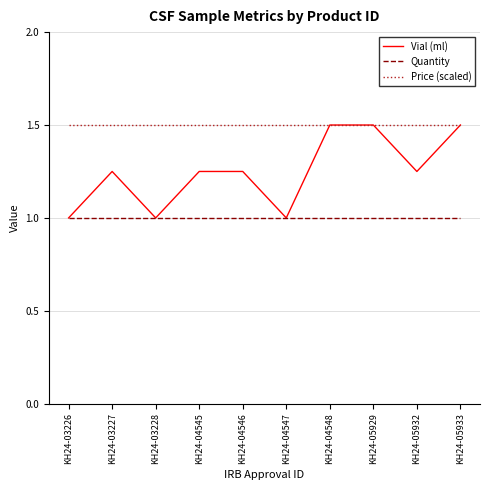

What is the minimum value for Vial (ml)?

1.0